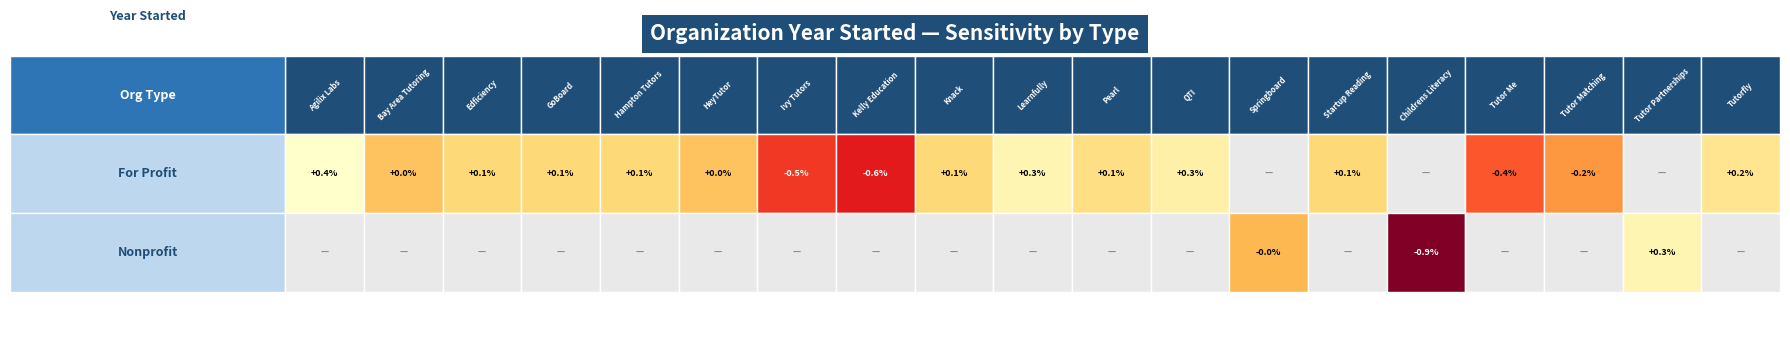

How many data points does each series have?

19